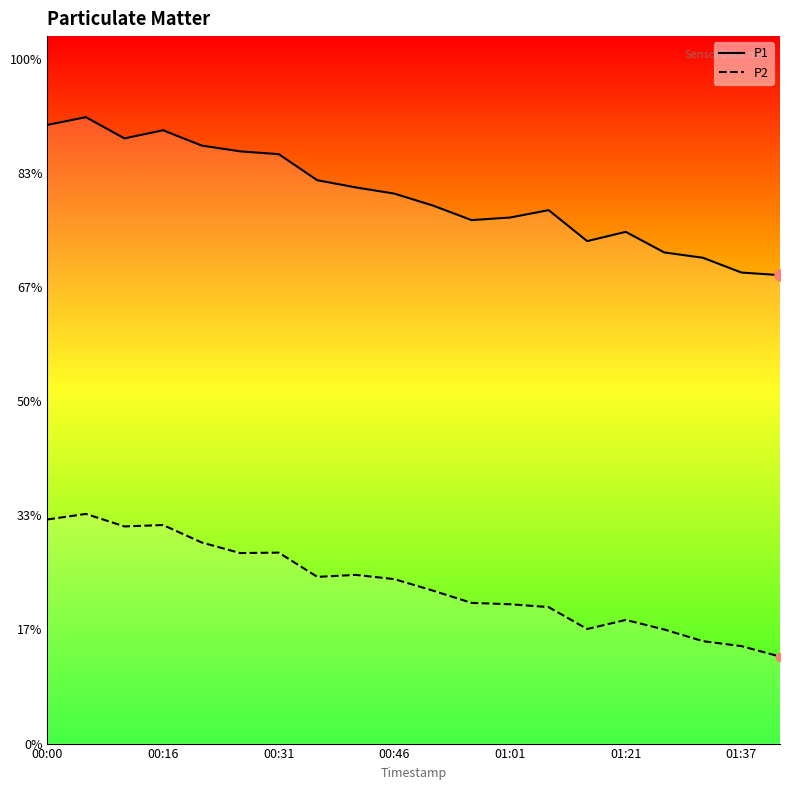

Where is P1 nearest to the value 489?

00:46